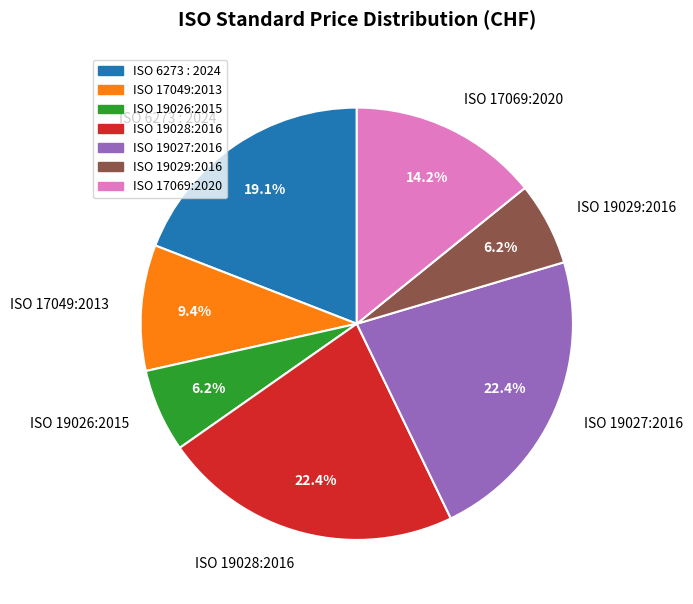

What portion of the pie excludes ISO 19026:2015?

93.8%